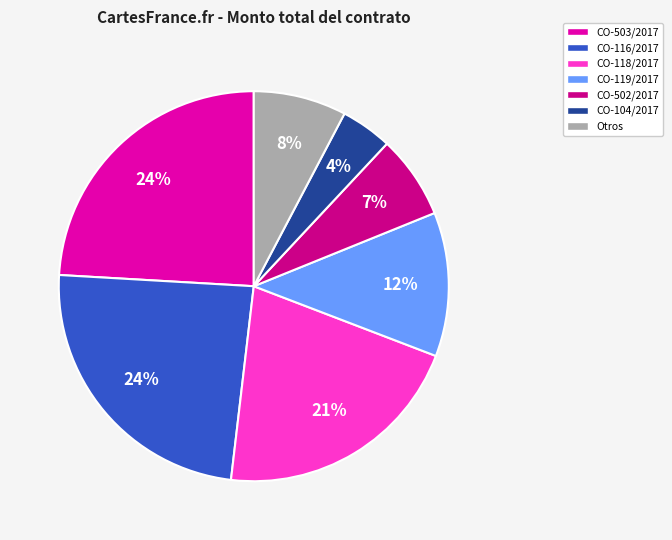

Combined, do CO-104/2017 and Otros account for over 50%?

No